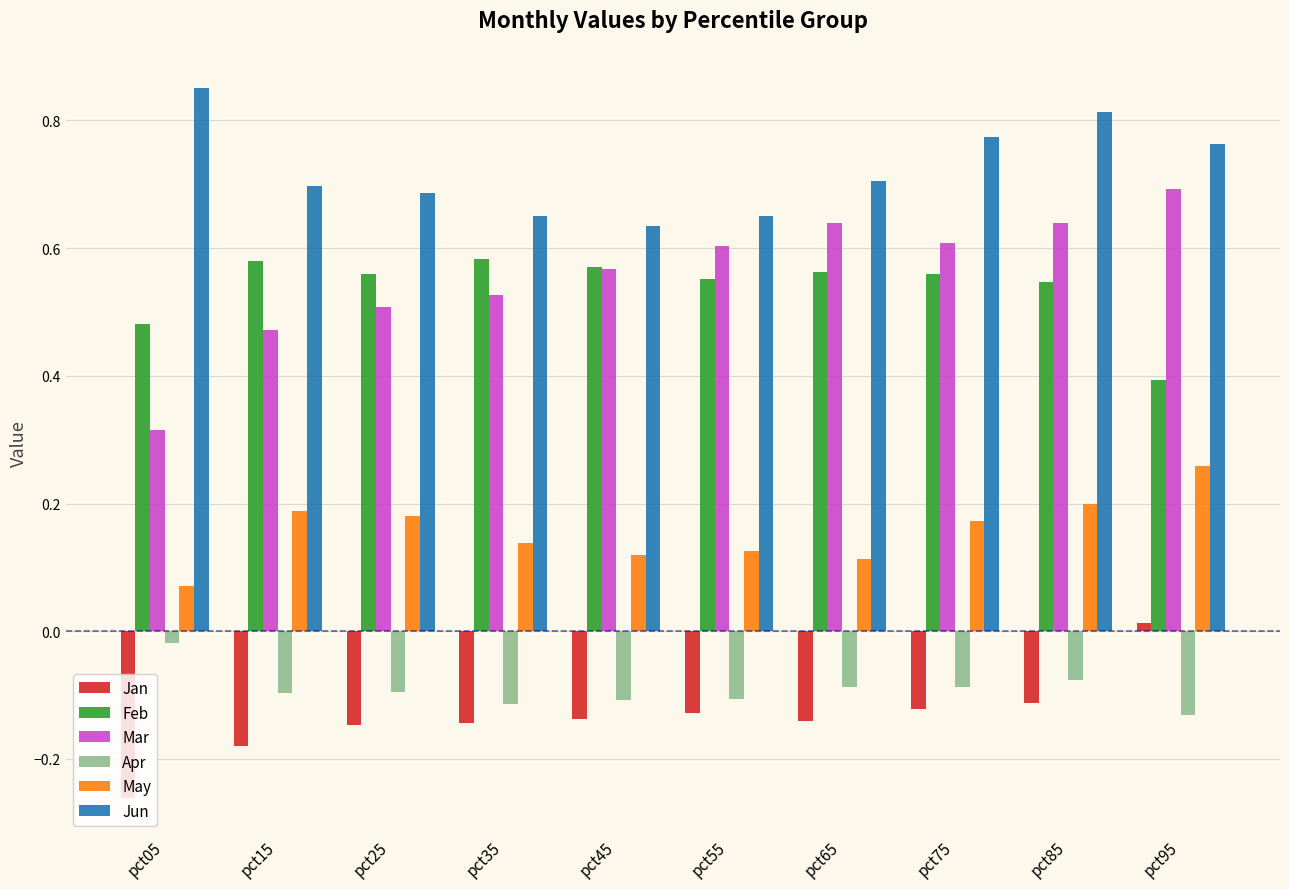

What is the average value of the Feb series?

0.5